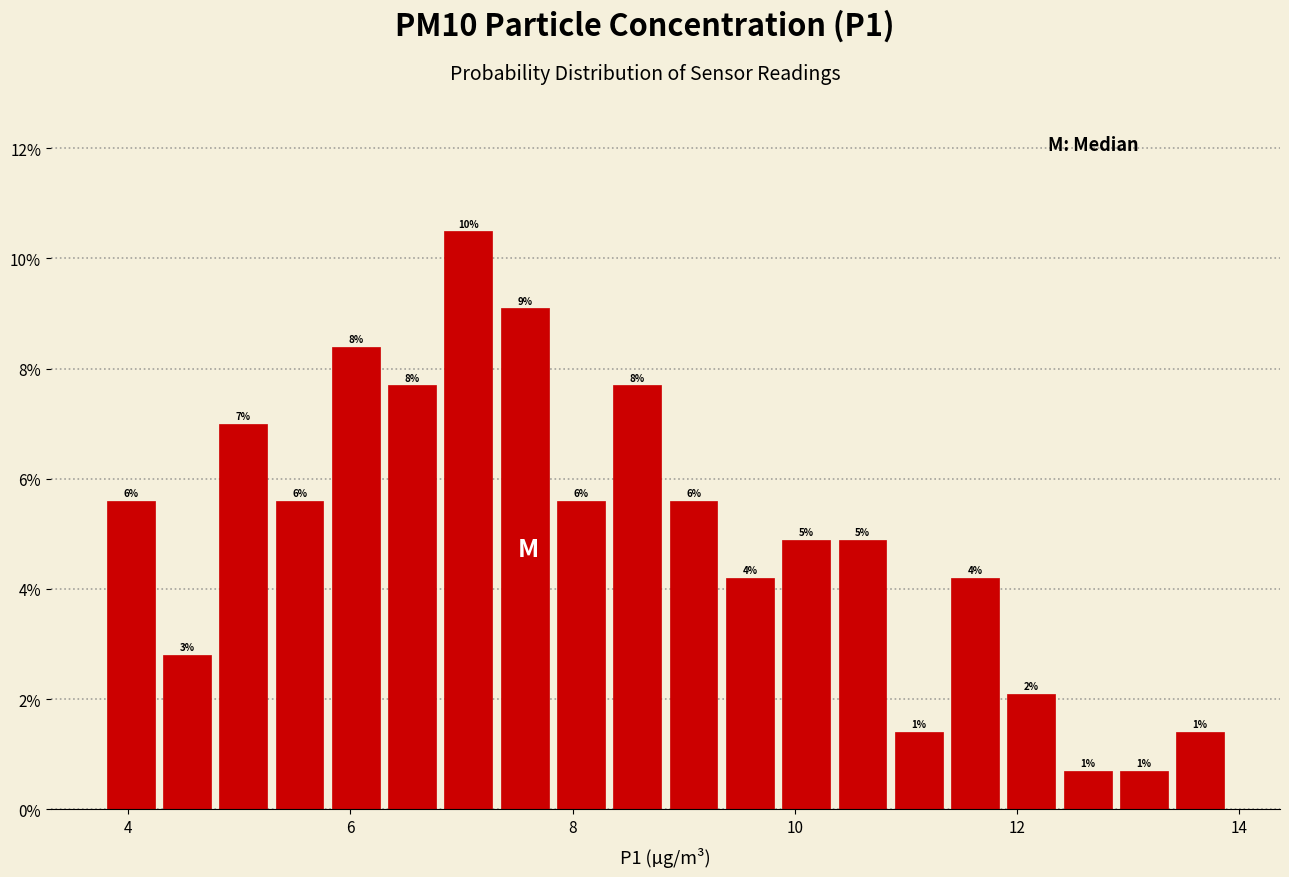

Around what value on the x-axis is the tallest bar? Give the approximate position of its centre, as read against the axis.

7.0